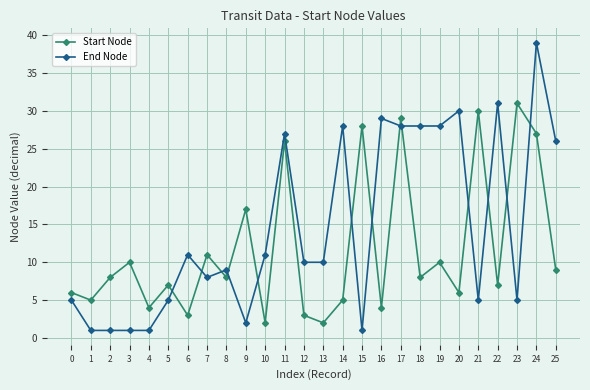

What is the sum of the Start Node values at 14 and 6?

8